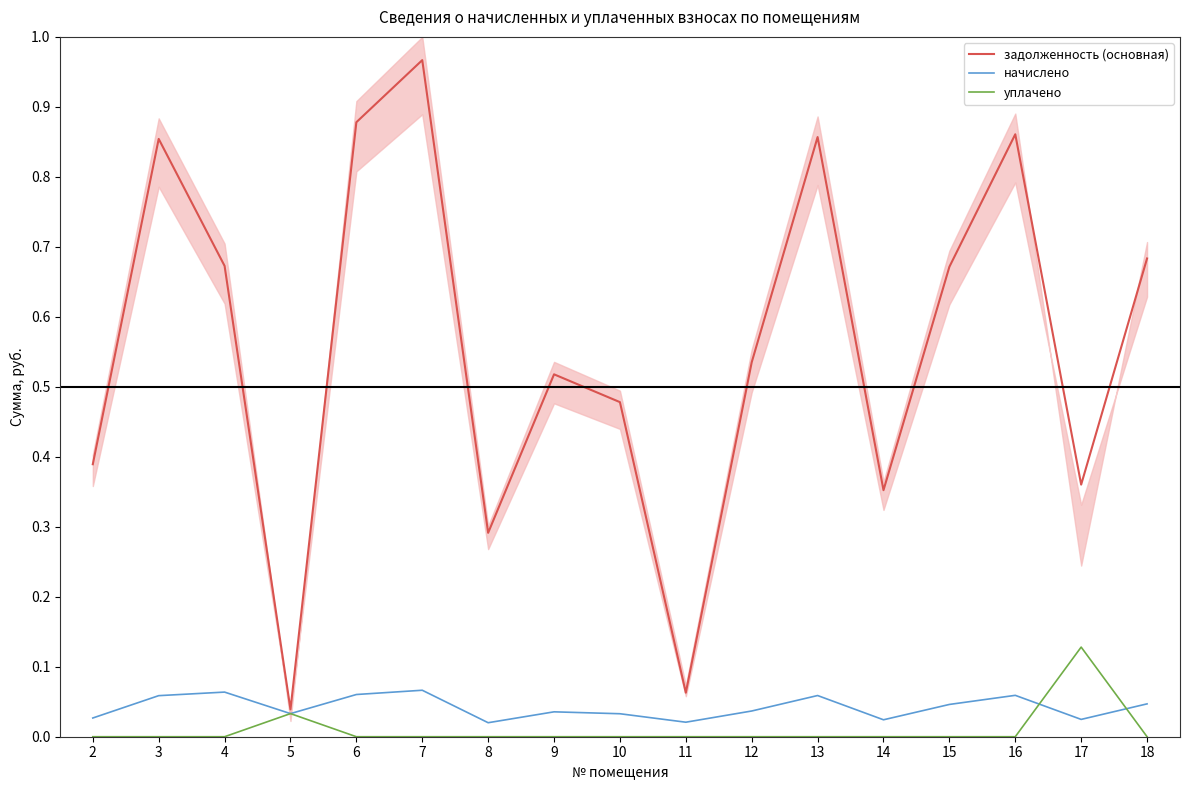

List the labels in order of начислено value, smallest first.

8, 11, 14, 17, 2, 10, 5, 9, 12, 15, 18, 3, 13, 16, 6, 4, 7